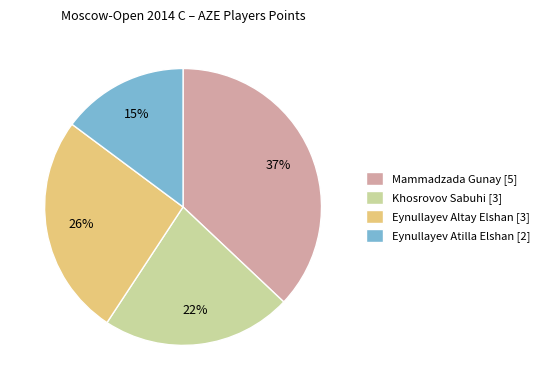

What percentage is the Mammadzada Gunay slice, to the nearest percent?

37%